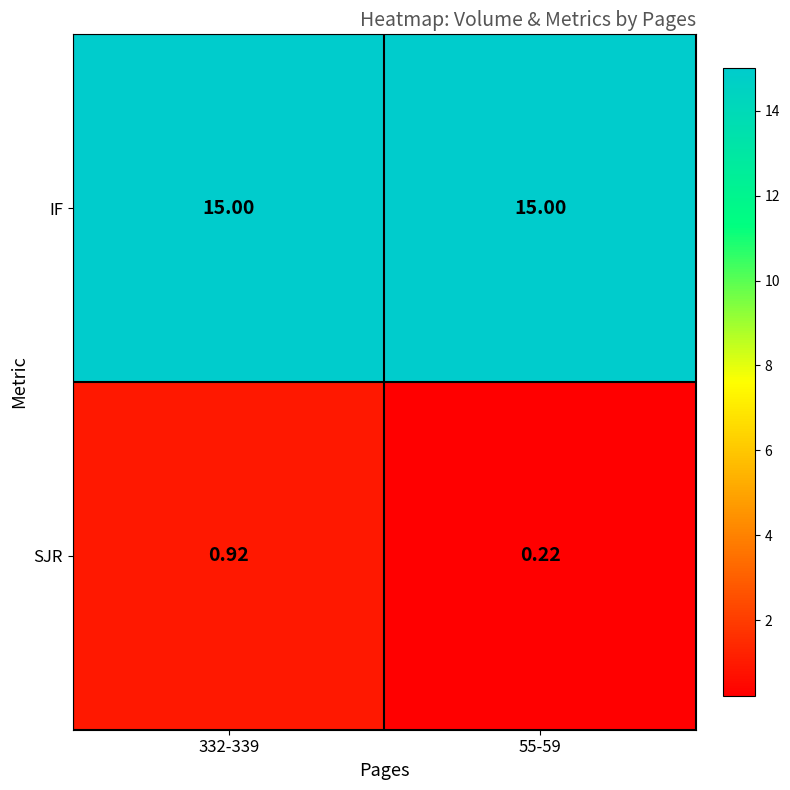

Count the number of data series in this chart.

2